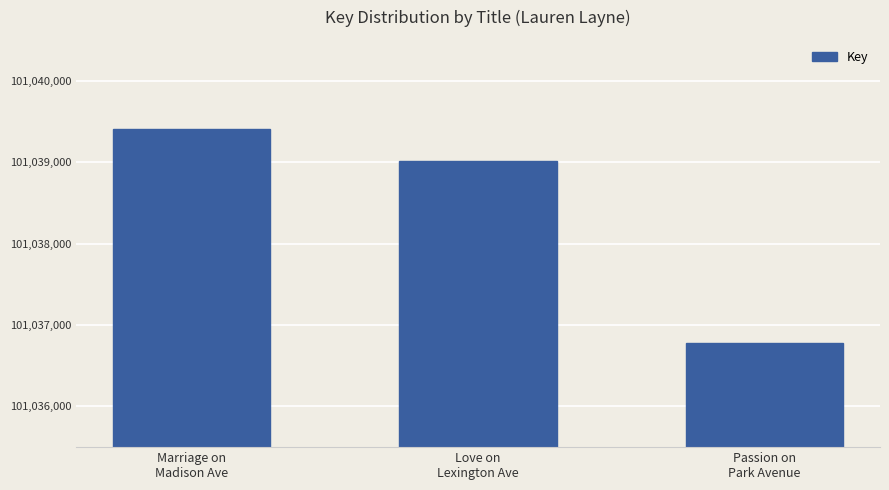

How many bars are there in total?

3